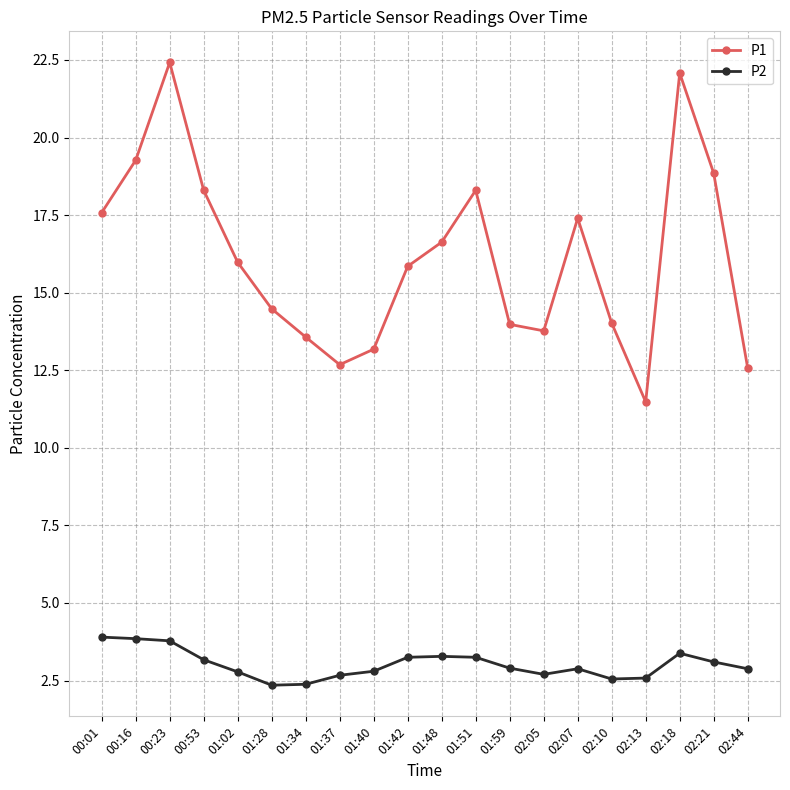

True or false: P2 and P1 intersect in this chart.

False